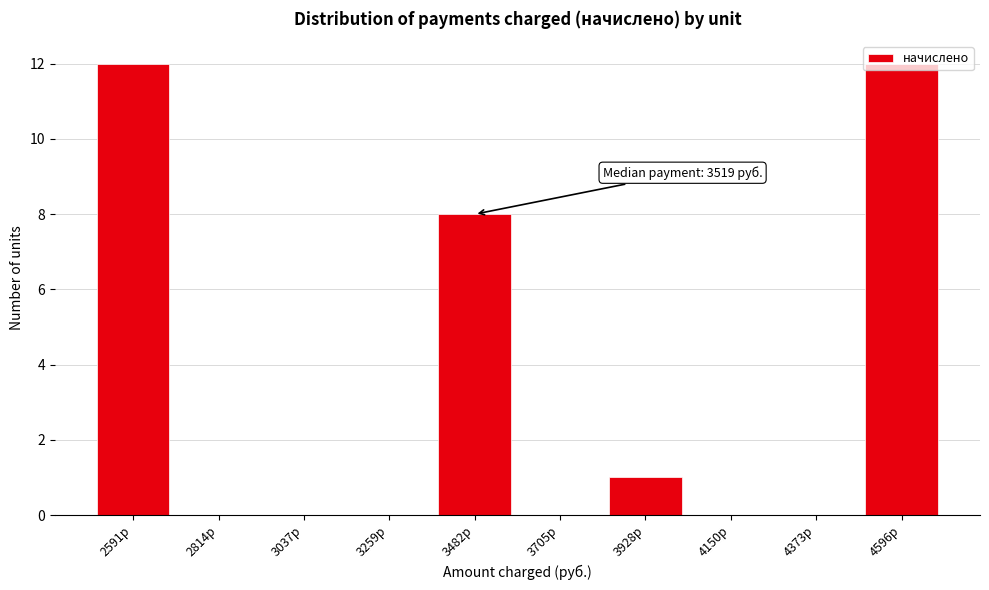

What is the sum of the values at 3259р and 3482р?

8